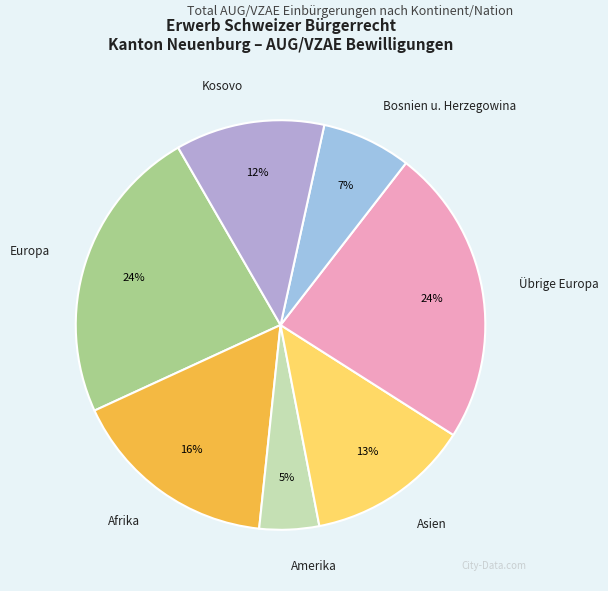

What is the smallest slice in the pie chart?

Amerika